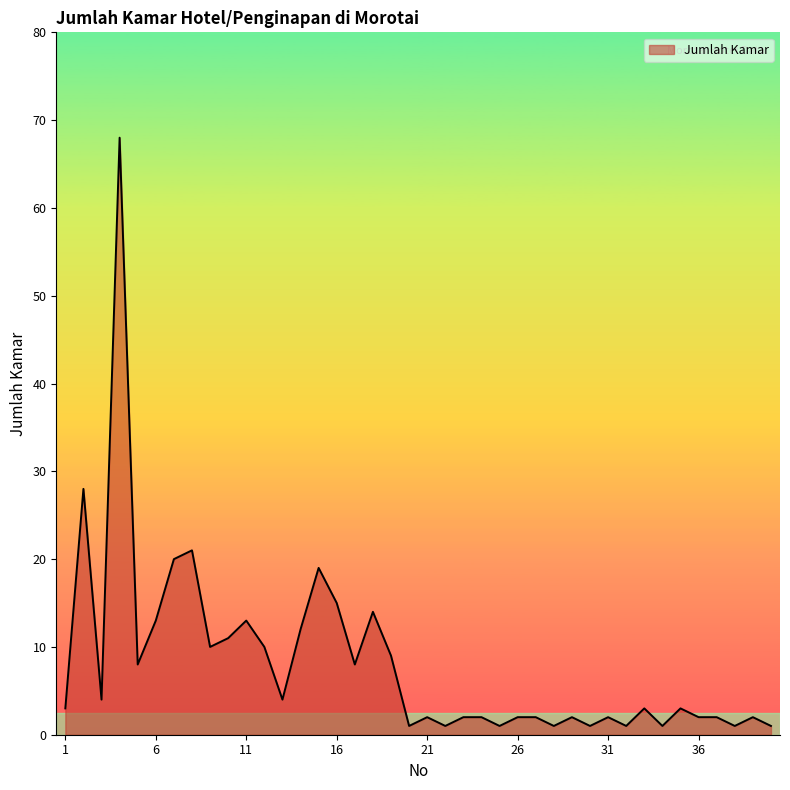

What is the maximum value shown in the chart?

68